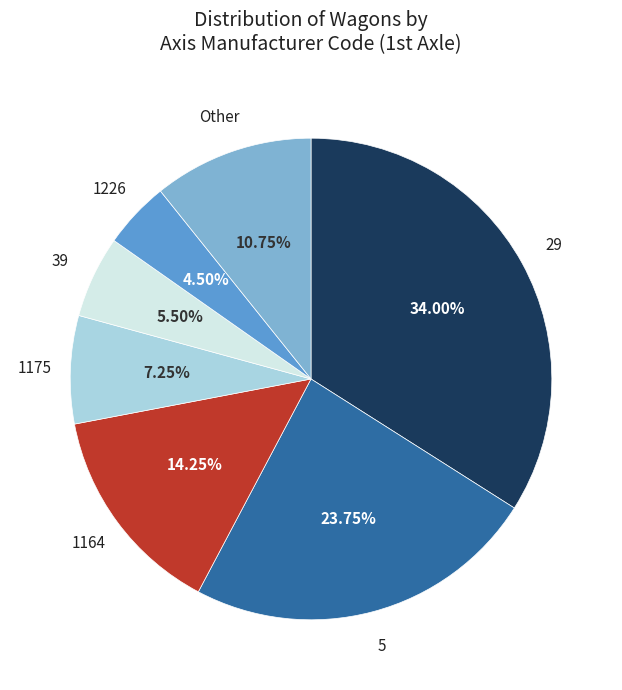

To the nearest percent, what is the difference between the largest and smallest slice percentages?

30%